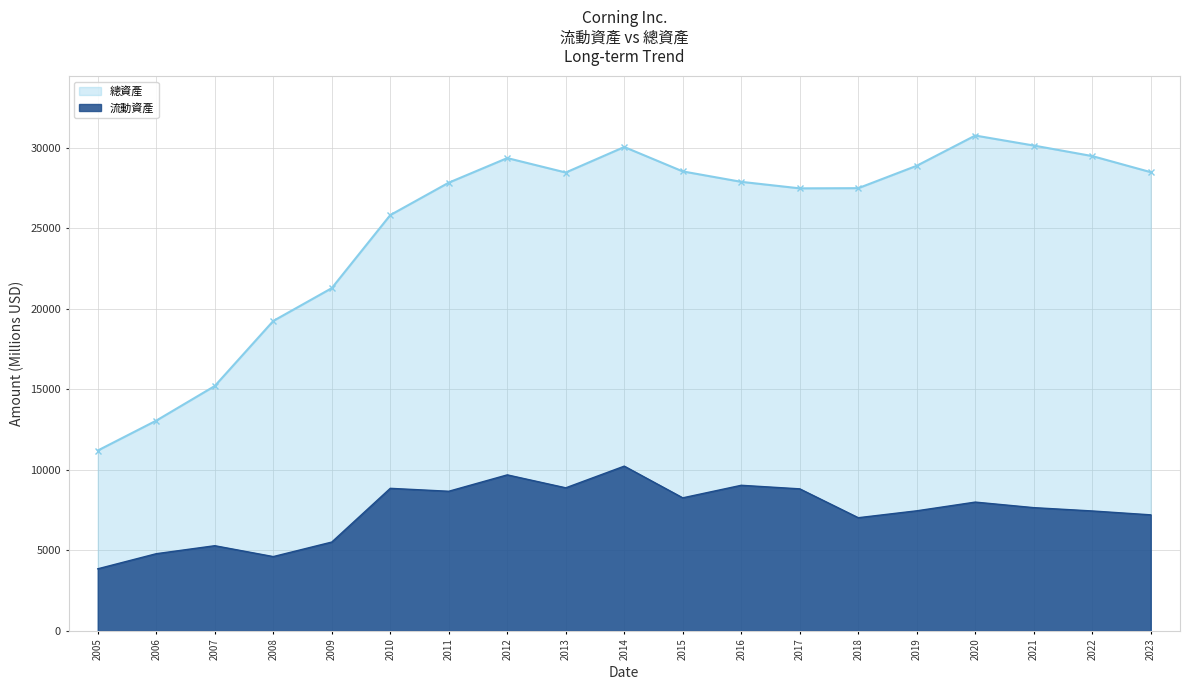

Is it true that 總資產 equals 27848 at 2011?

True